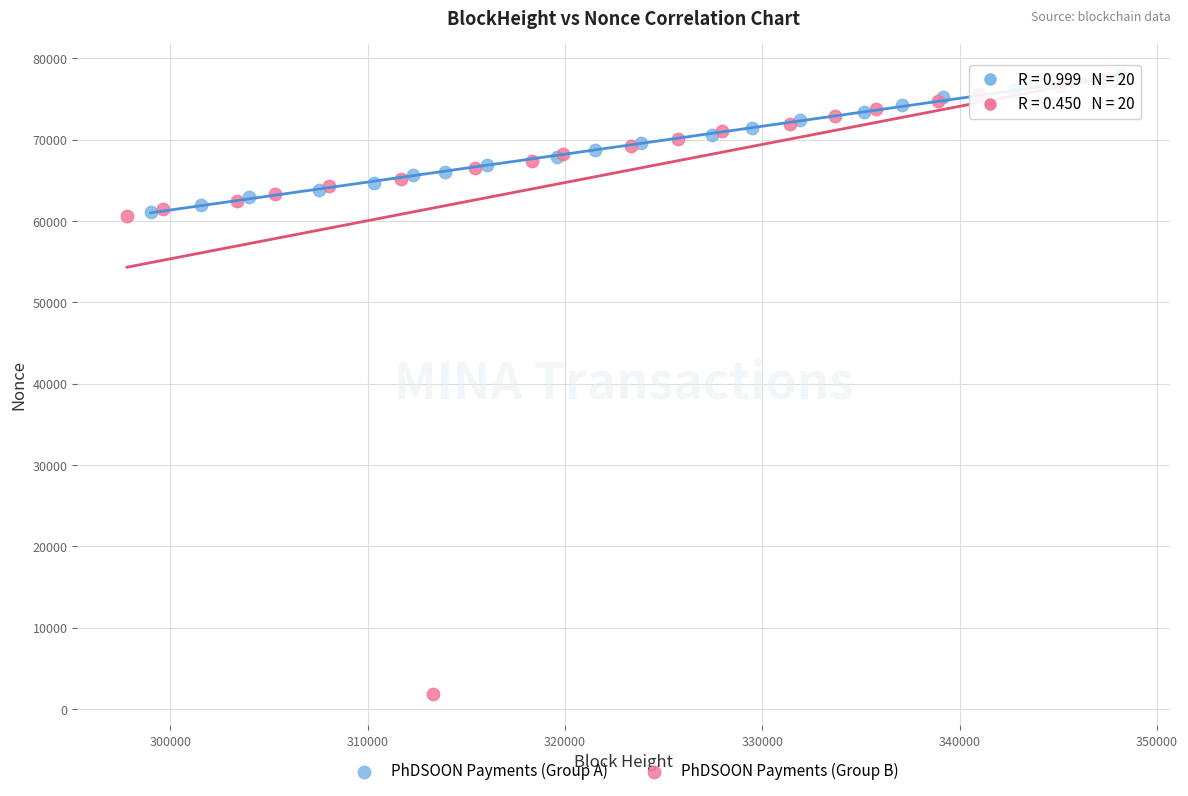

Which series contains the lowest Y value?

PhDSOON Payments (Group B)